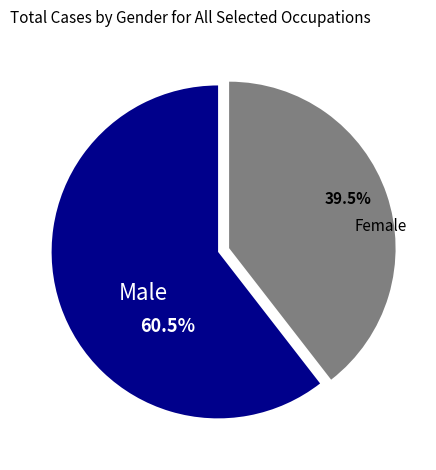

Count the number of slices in the pie.

2